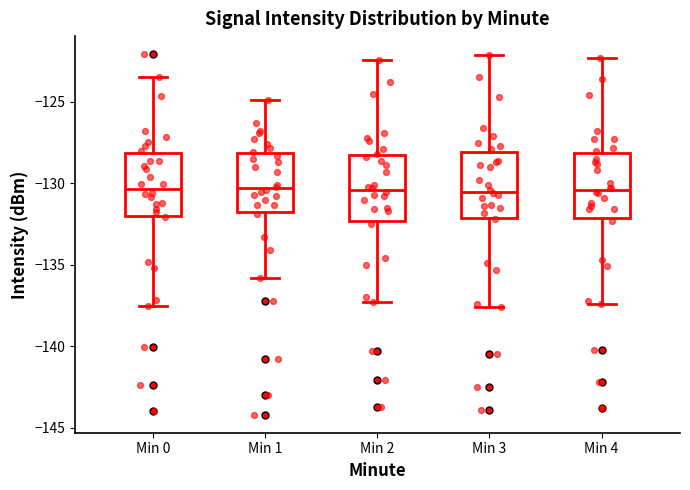

Reading left to right, read every box against the y-axis: the position of its median line, the range the box covers, and the ends of its whiskers. The values are not printed on the chart, so give them approximately, as read against the axis.

Min 0: median -130.5, box -132.0 to -128.0, whiskers -137.5 to -123.5
Min 1: median -130.5, box -131.5 to -128.0, whiskers -136.0 to -125.0
Min 2: median -130.5, box -132.5 to -128.0, whiskers -137.5 to -122.5
Min 3: median -130.5, box -132.0 to -128.0, whiskers -137.5 to -122.0
Min 4: median -130.5, box -132.0 to -128.0, whiskers -137.5 to -122.5